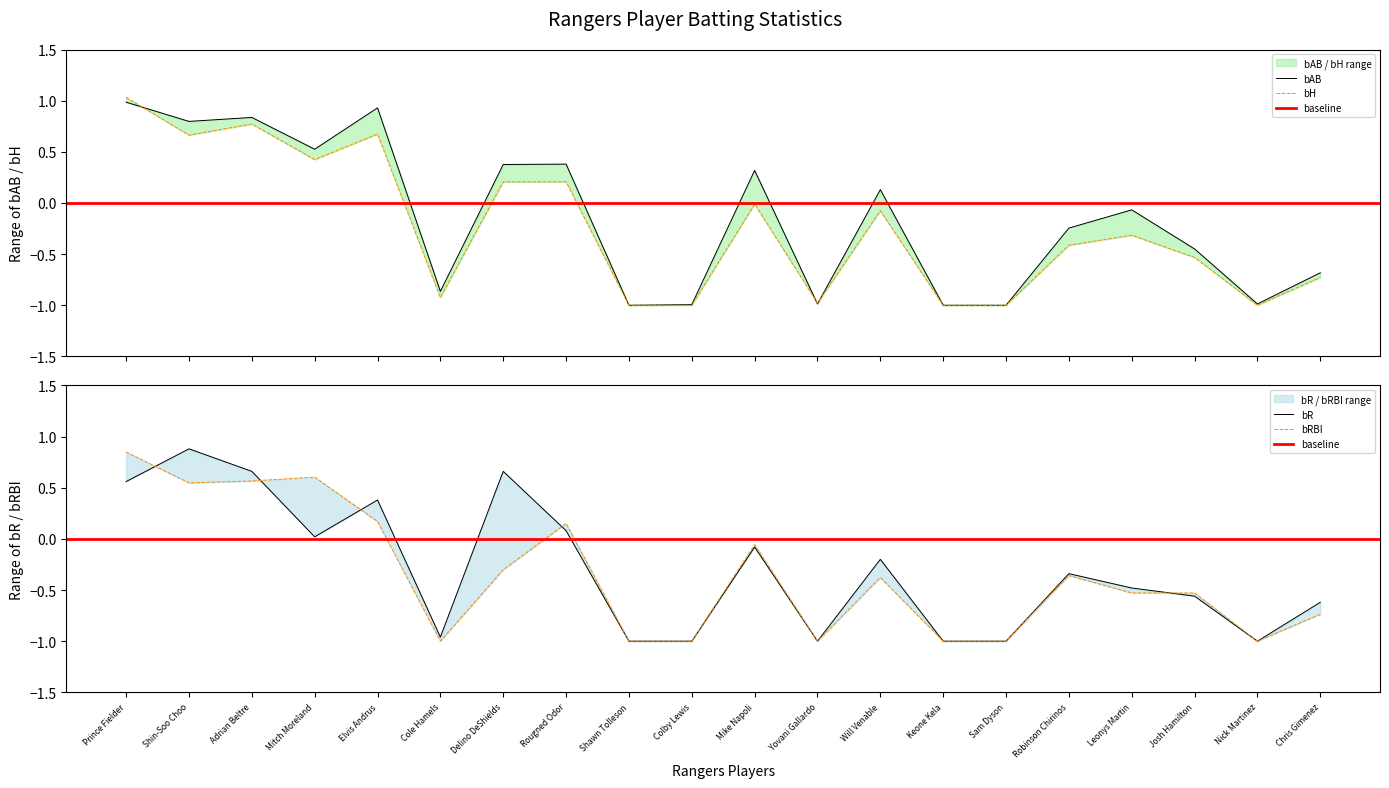

How many lines are shown in the chart?

4